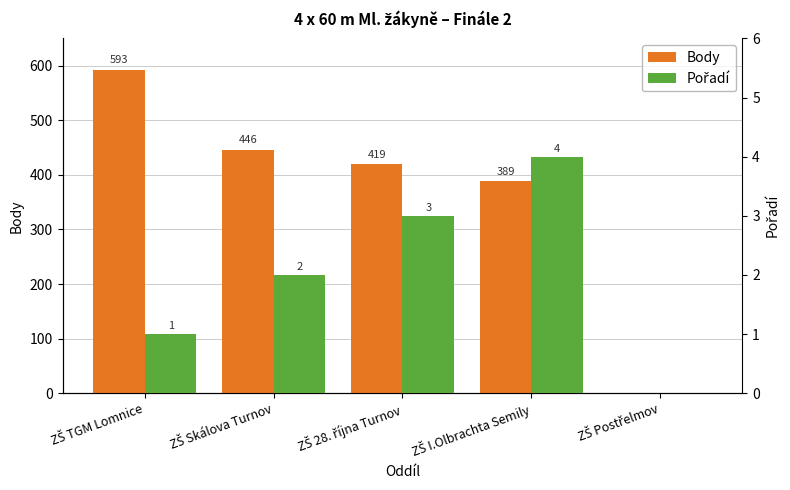

Read the Body value at ZŠ TGM Lomnice, to the nearest 10.

590